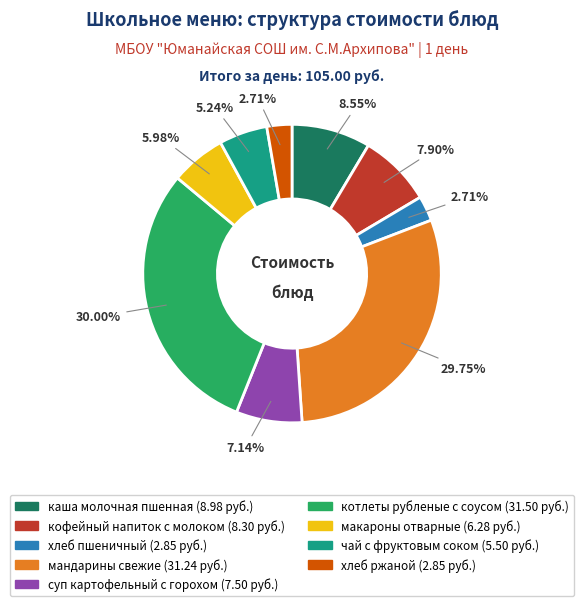

To the nearest percent, what is the combined percentage of котлеты рубленые с соусом and макароны отварные?

36%